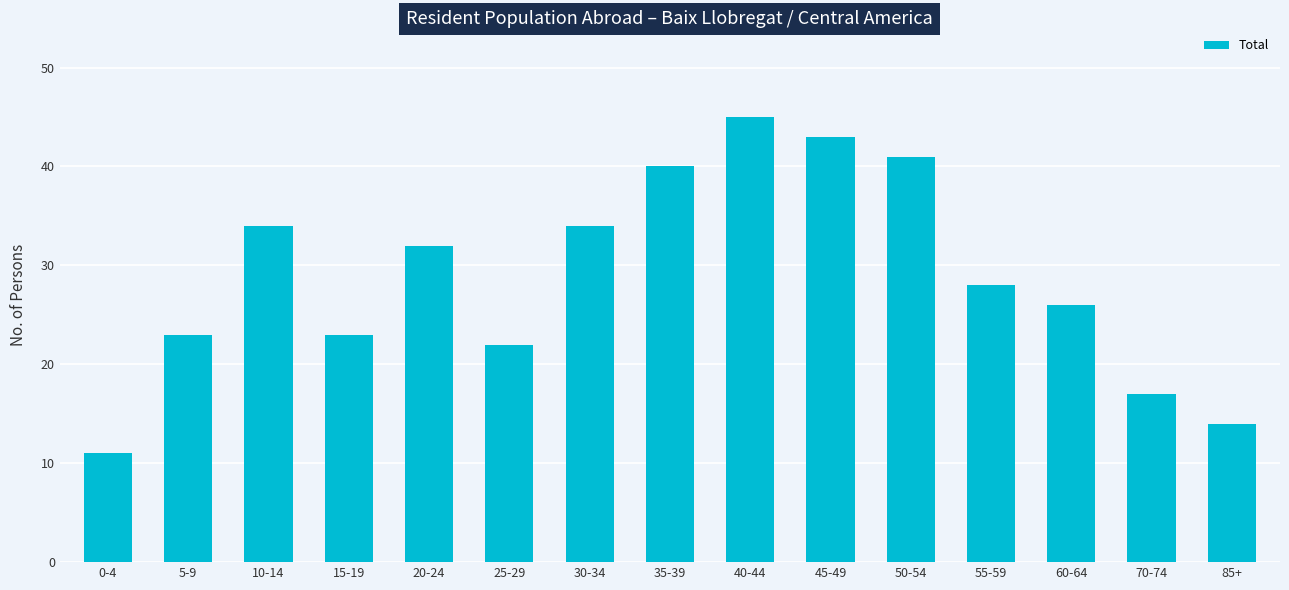

Count the number of data series in this chart.

1